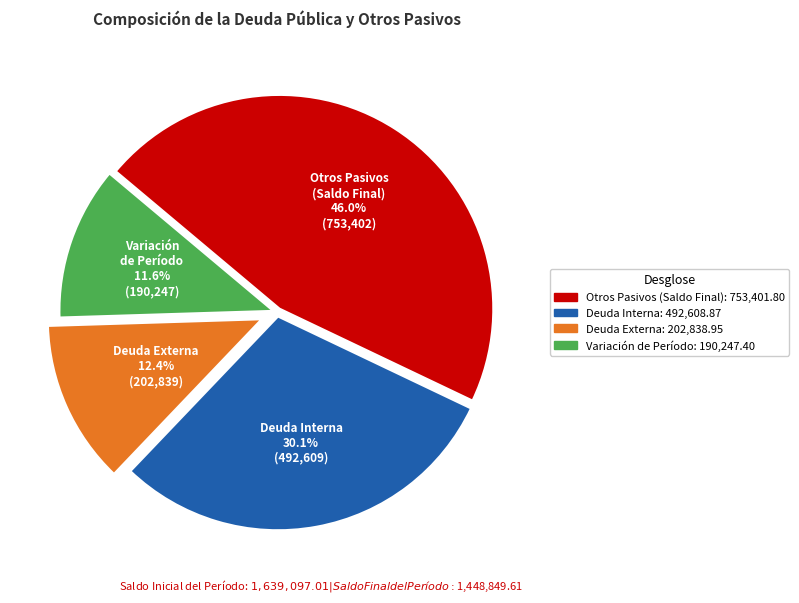

Does any single category account for the majority?

No